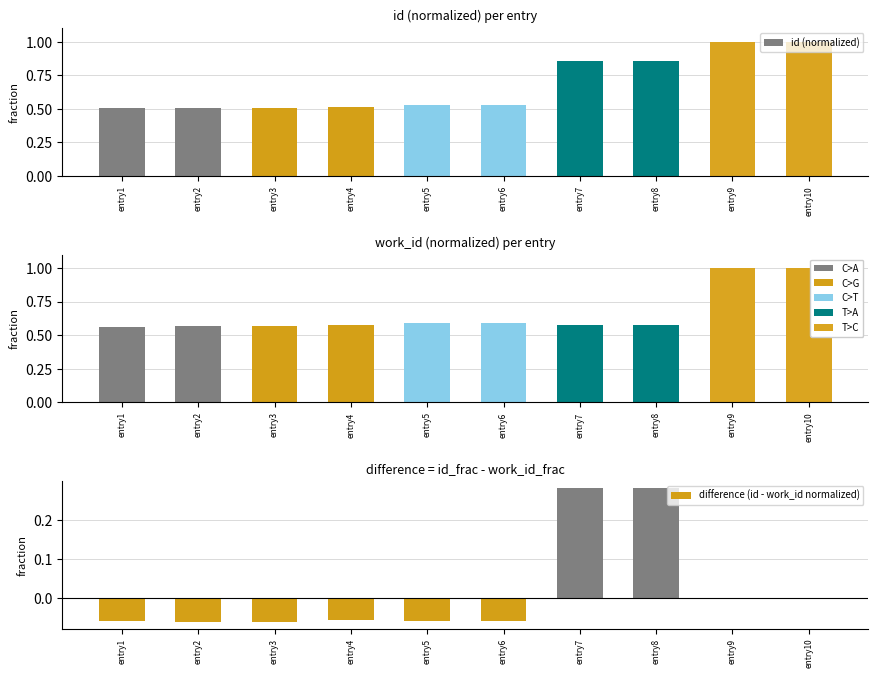

Which series has the largest total across all categories?

id (normalized)